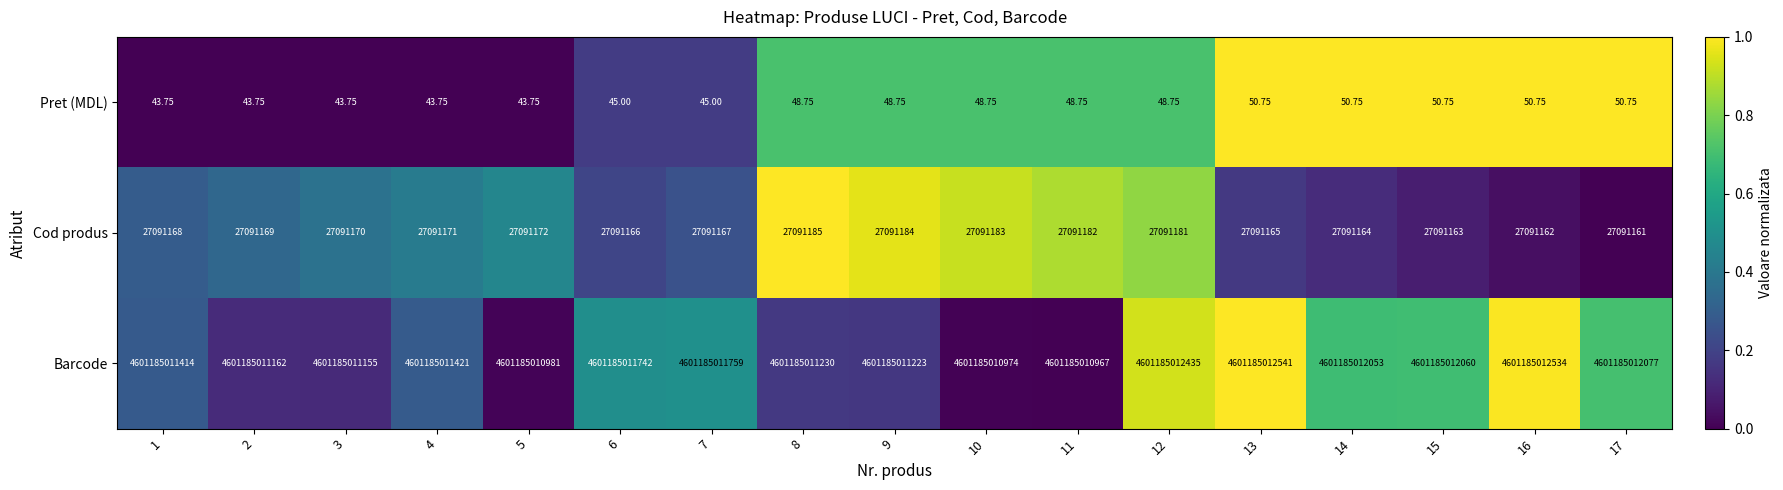

Is the value of Barcode at 17 greater than the value of Cod produs at 17?

Yes